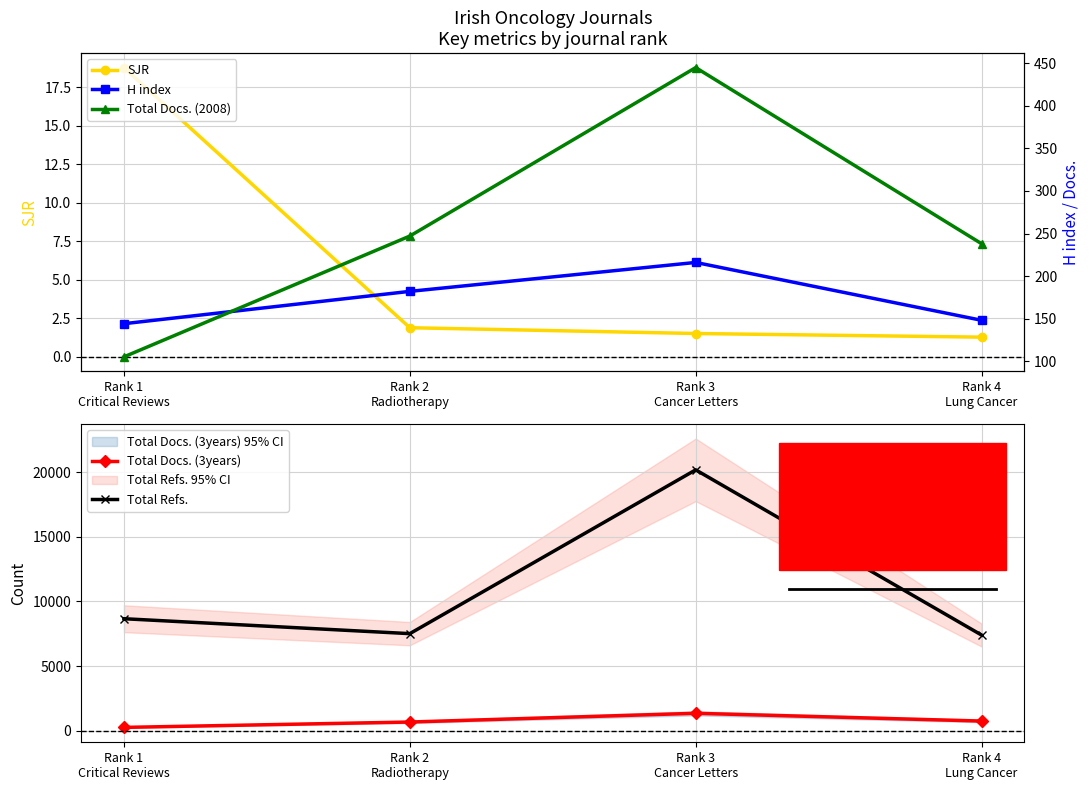

What is the label of the 3rd point from the right?

Rank 2
Radiotherapy